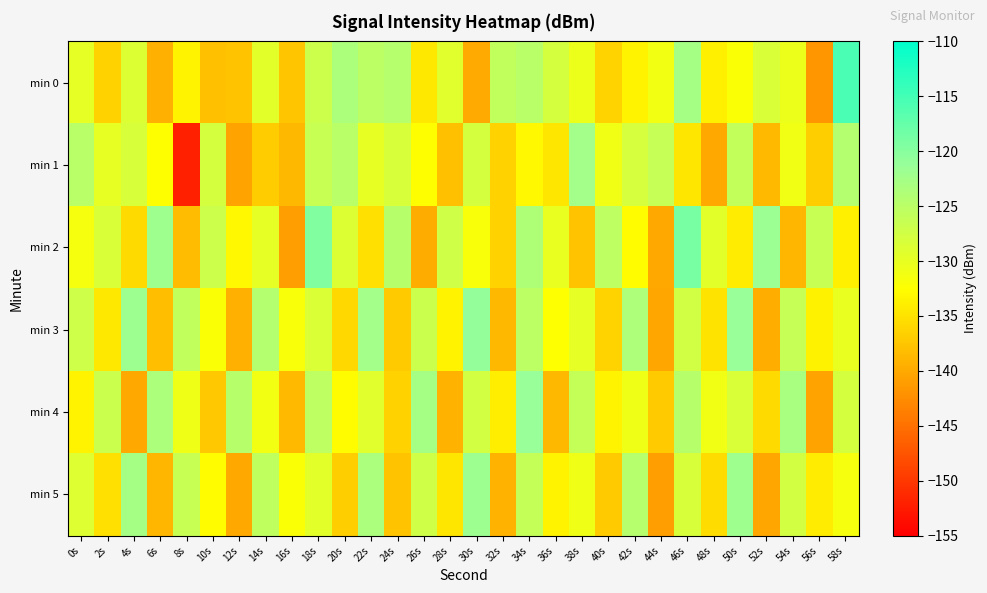

Rank the series by their maximum value, from lowest to highest.

min 1, min 5, min 4, min 3, min 2, min 0